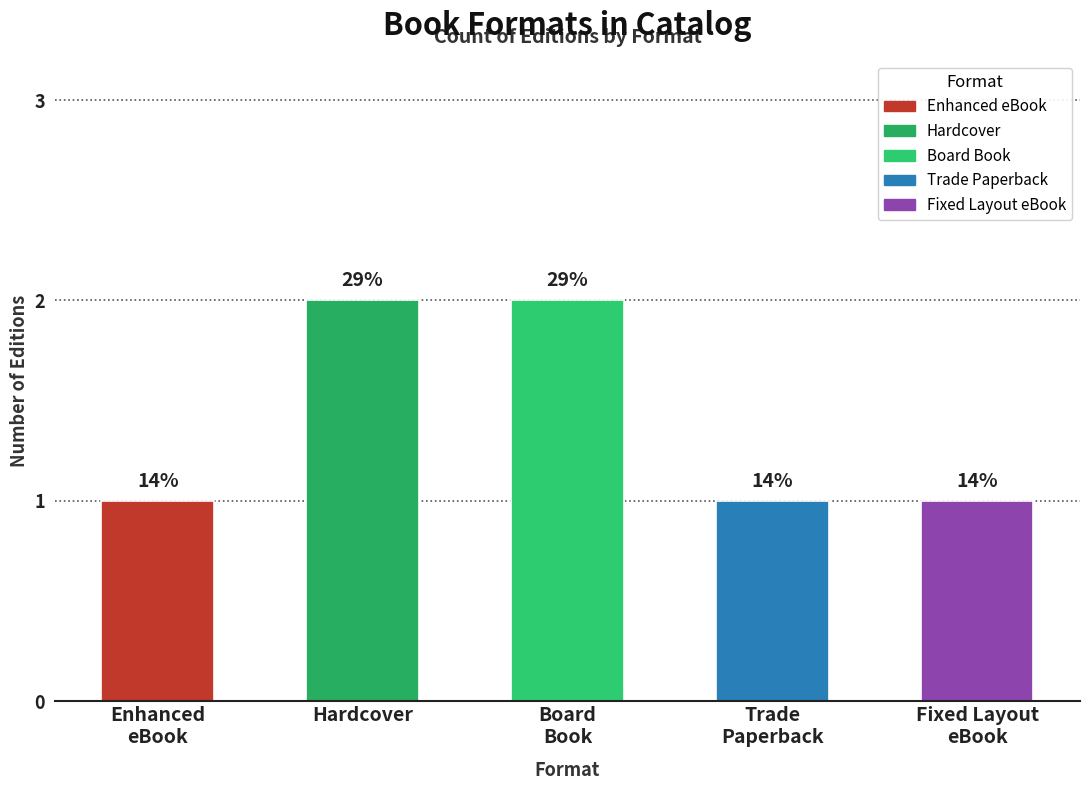

What is the approximate value at Board
Book?

2